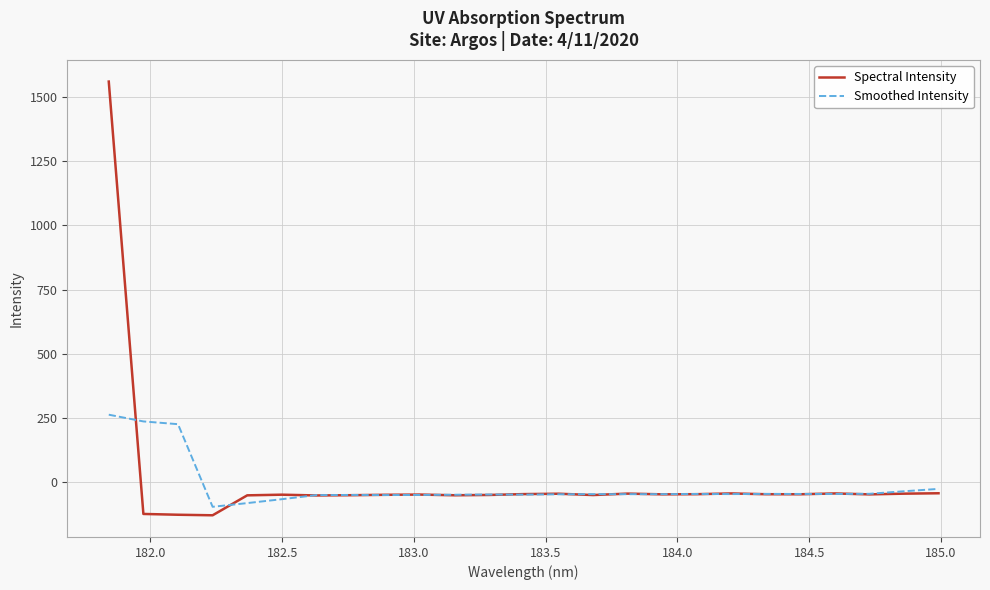

Which series ends up on top after the final intersection of Spectral Intensity and Smoothed Intensity?

Smoothed Intensity